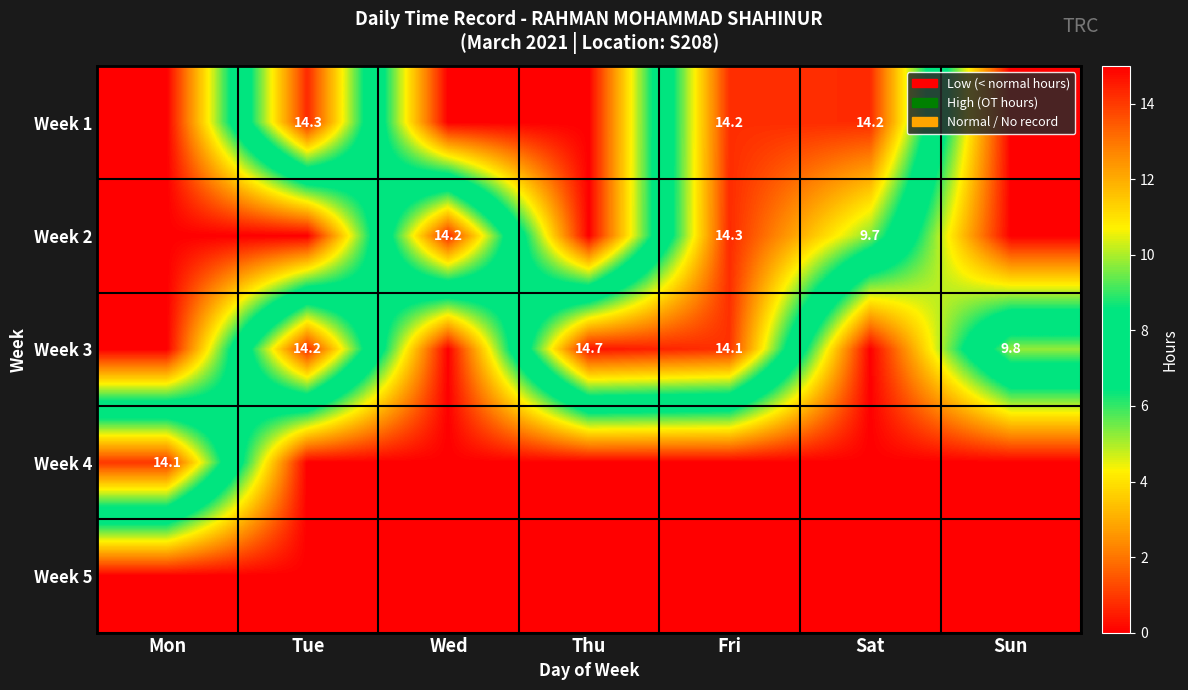

True or false: Week 2 has a value of 3.7 at Wed.

False